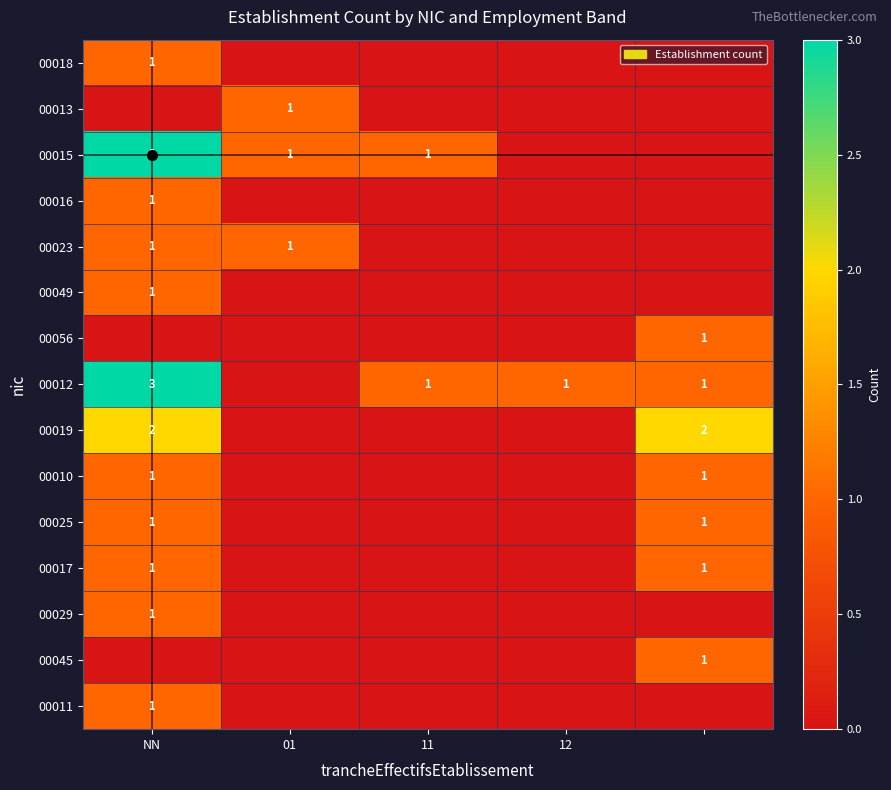

True or false: 00015 has a value of 1 at 01.

True